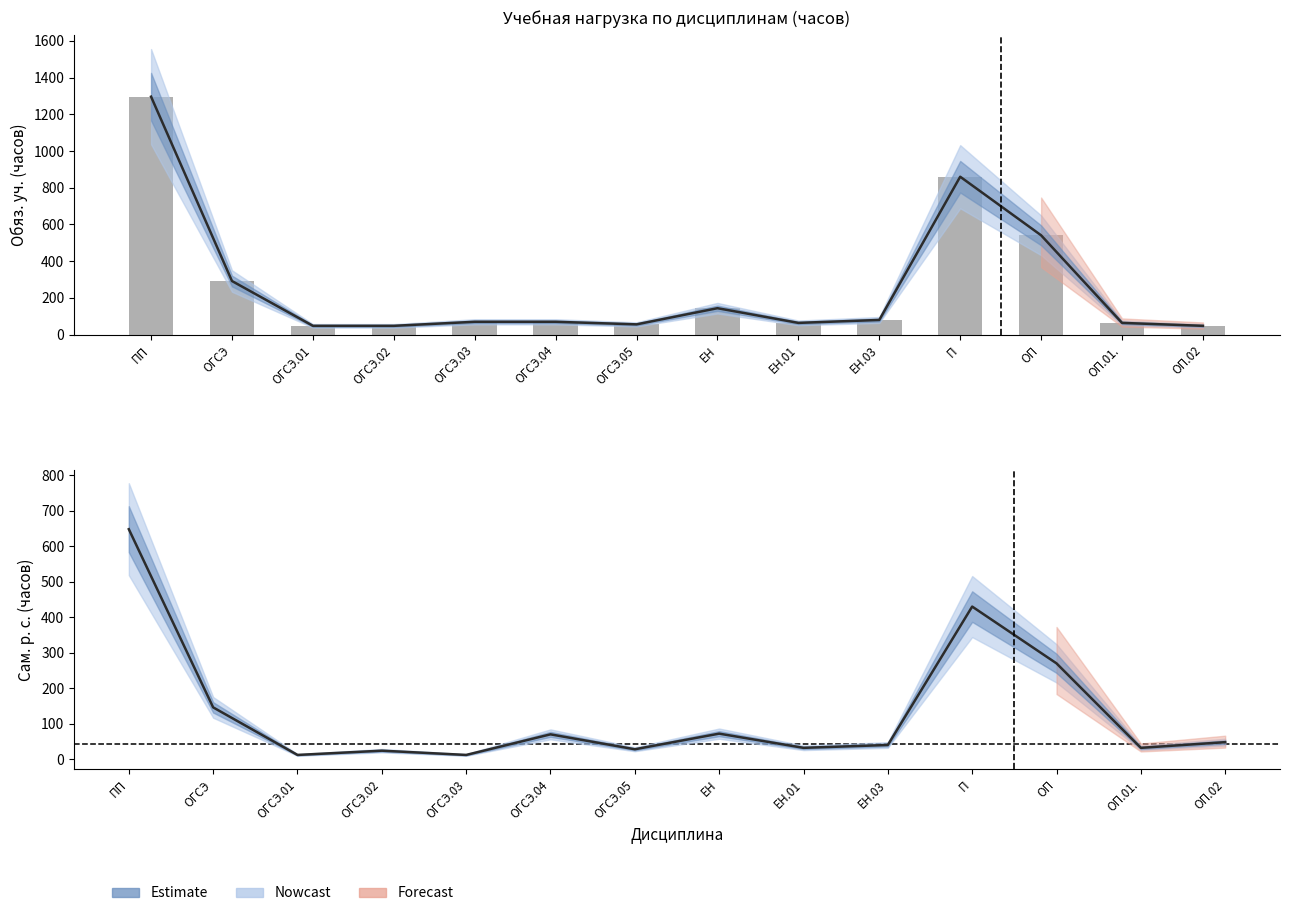

At which label does Сам. р. с. reach its minimum?

ОГСЭ.01